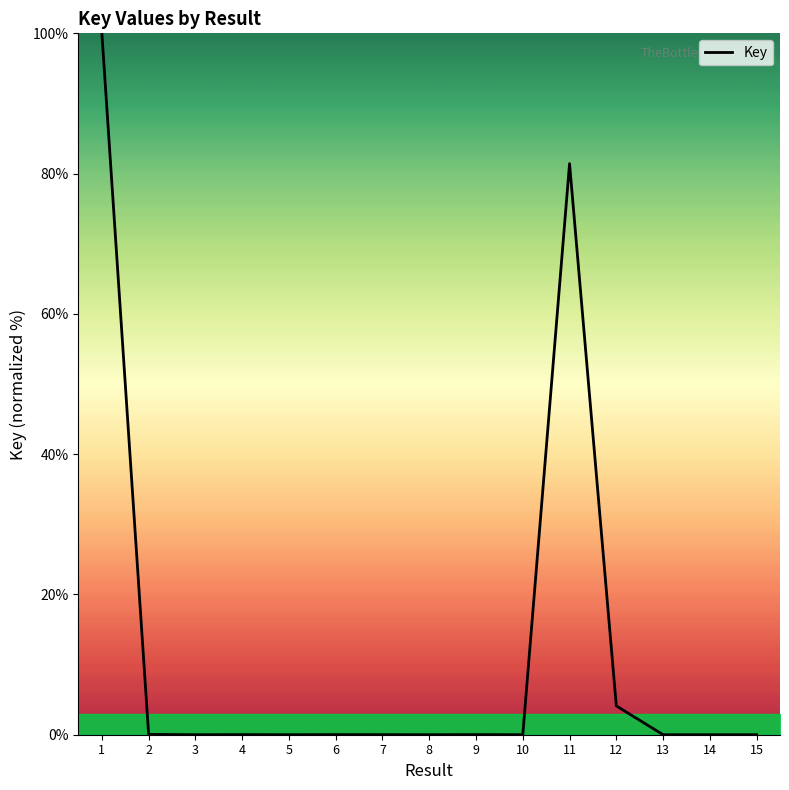

Where is the data nearest to the value 50?

11